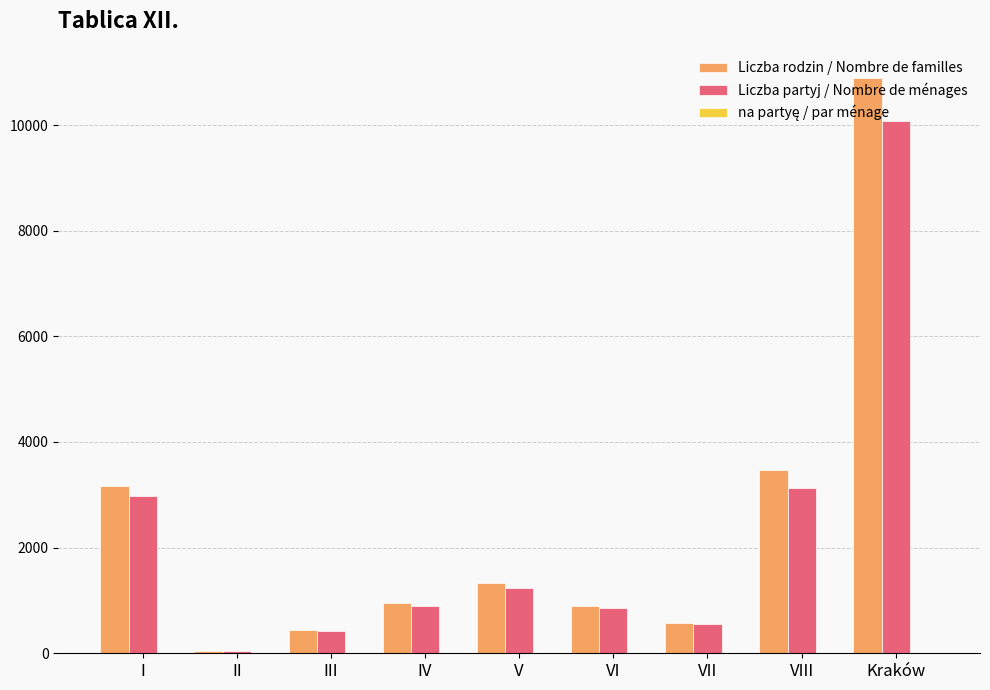

Are the bars horizontal?

No